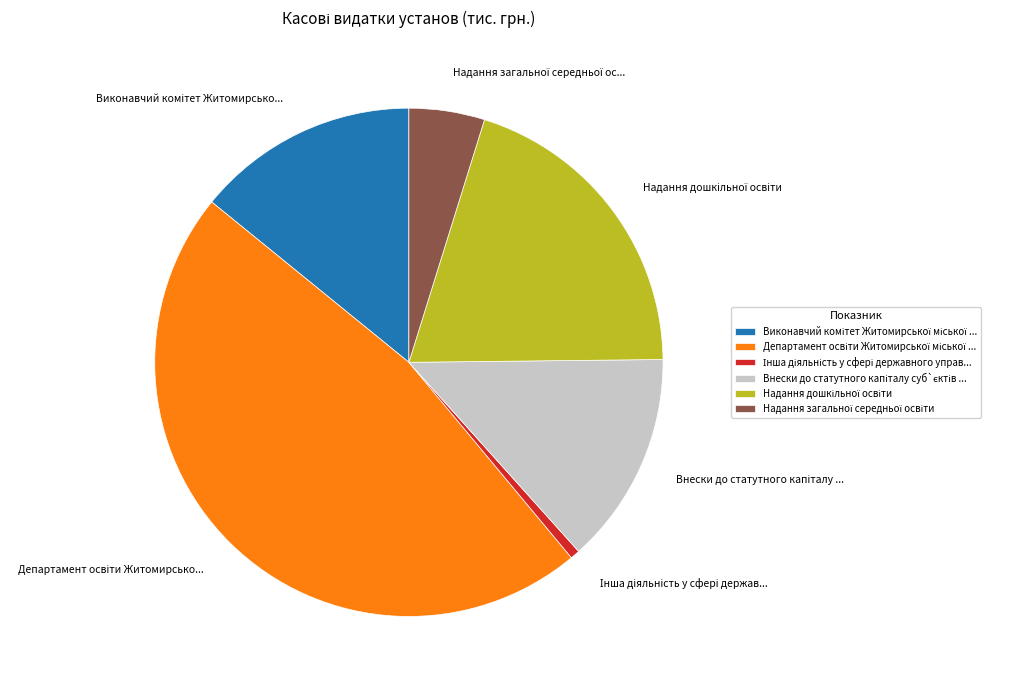

Does any single category account for the majority?

No